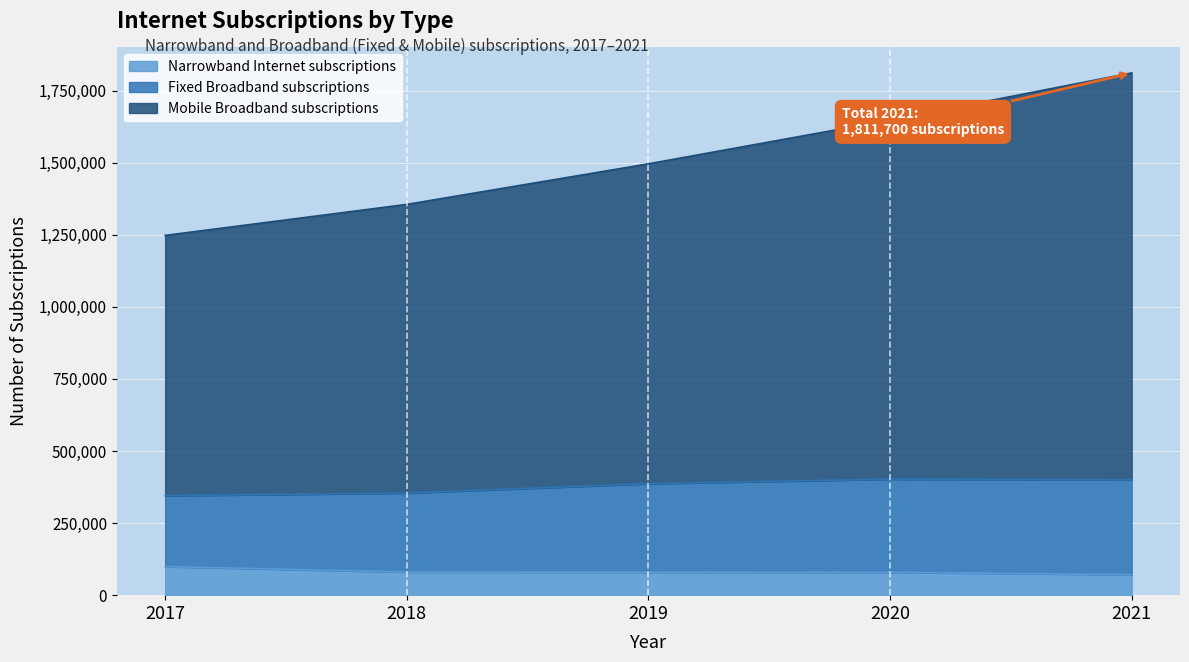

Reading left to right, transcribe all the data shown in this chart.

Narrowband Internet subscriptions: 99100	80100	79600	79200	71100
Fixed Broadband subscriptions: 345100	354300	386800	402400	400000
Mobile Broadband subscriptions: 1248000	1355600	1496300	1648000	1811700